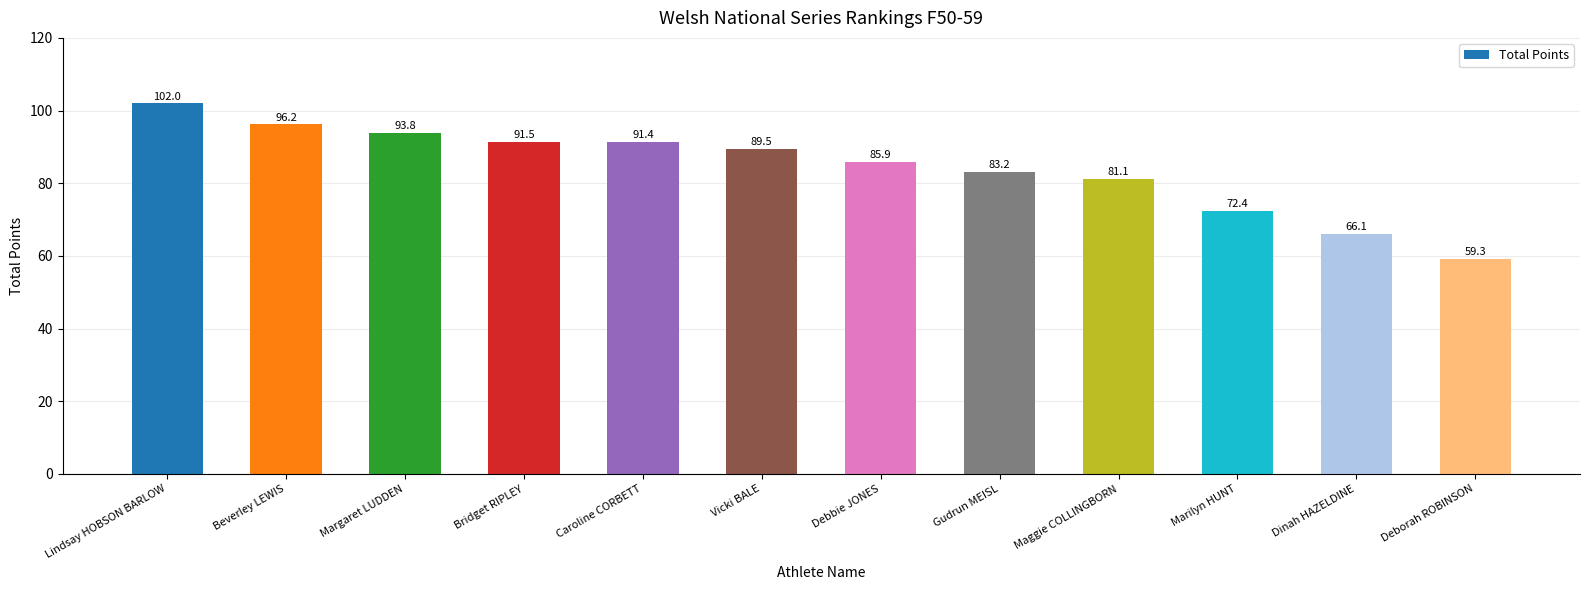

Does the chart contain any negative values?

No